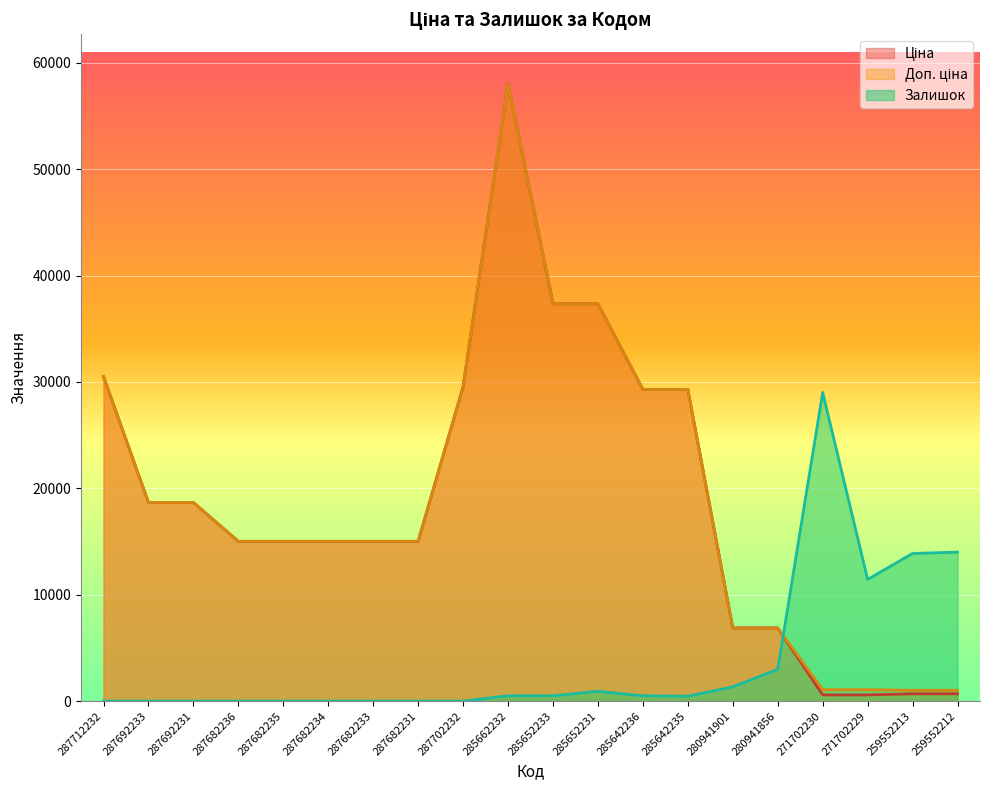

The Ціна series shows 24085.7 at 287682231. True or false?

False